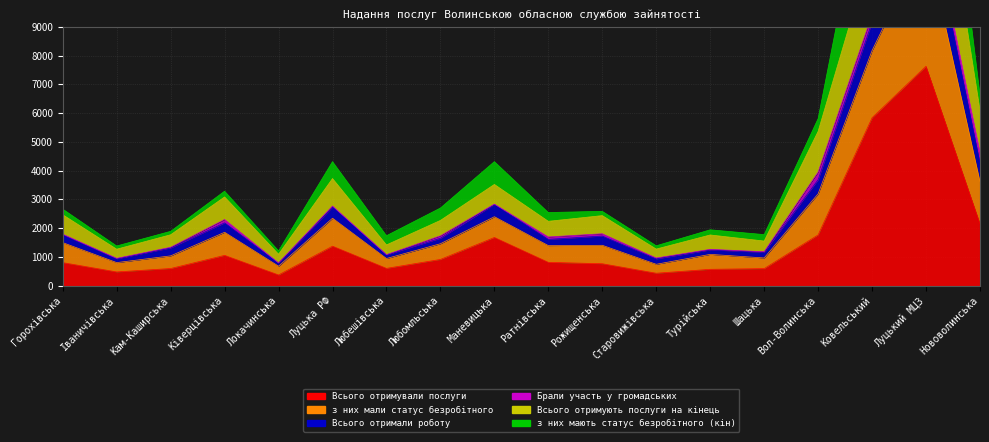

What is the total value across all series at Локачинська?

3039